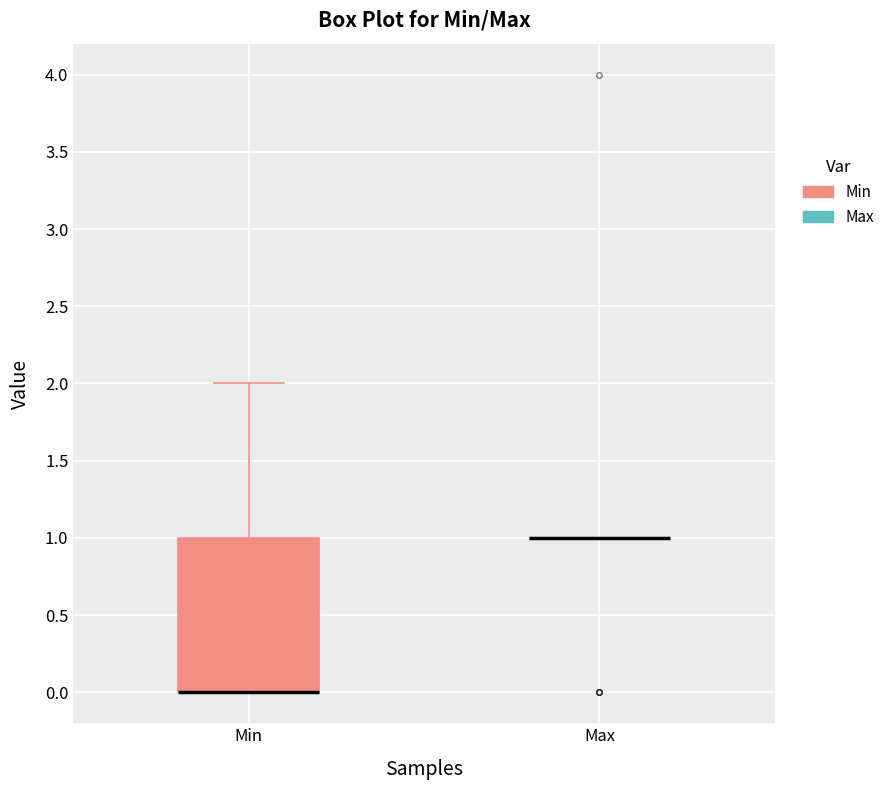

Reading left to right, transcribe this box plot: for each box, give where its median line is, the range the box spans, and where its two whiskers end, as read against the y-axis. The values are not printed on the chart, so give them approximately, as read against the axis.

Min: median 0 (drawn on the box's lower edge), box 0 to 1, whiskers 0 to 2
Max: box collapsed to a line at 1, whiskers 1 to 1